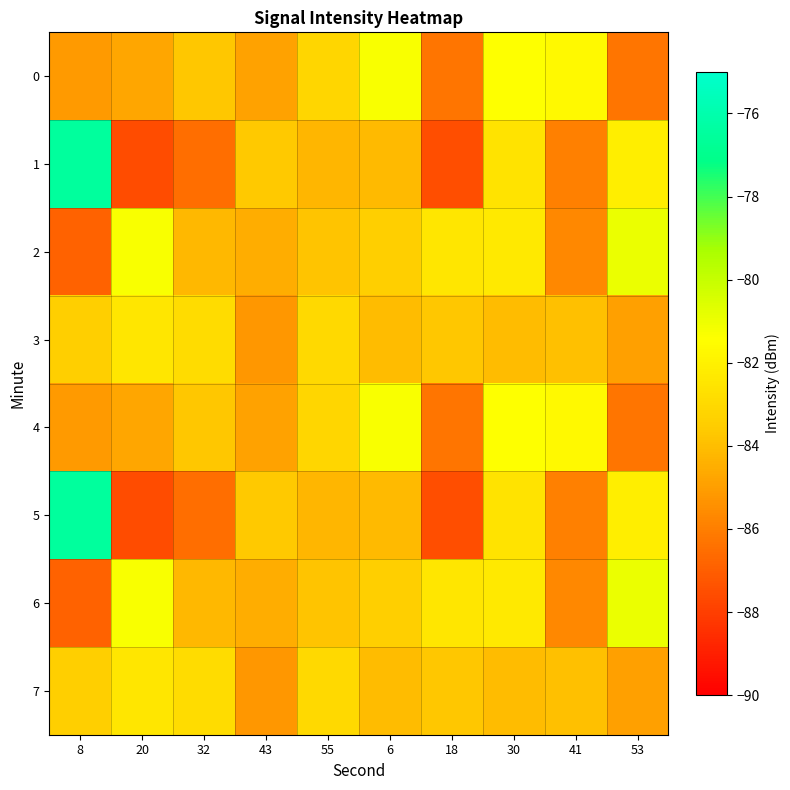

What is the total value across all series at 8?

-663.8